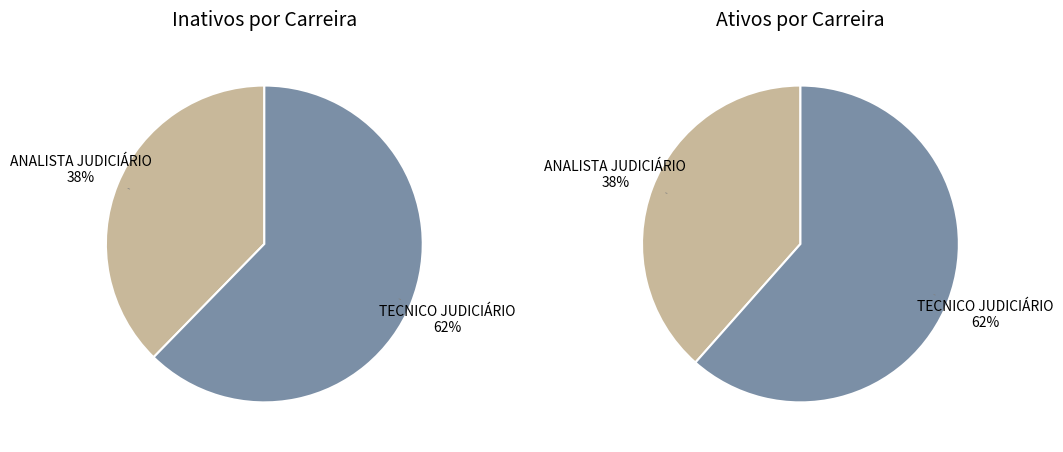

Count the number of slices in the pie.

2